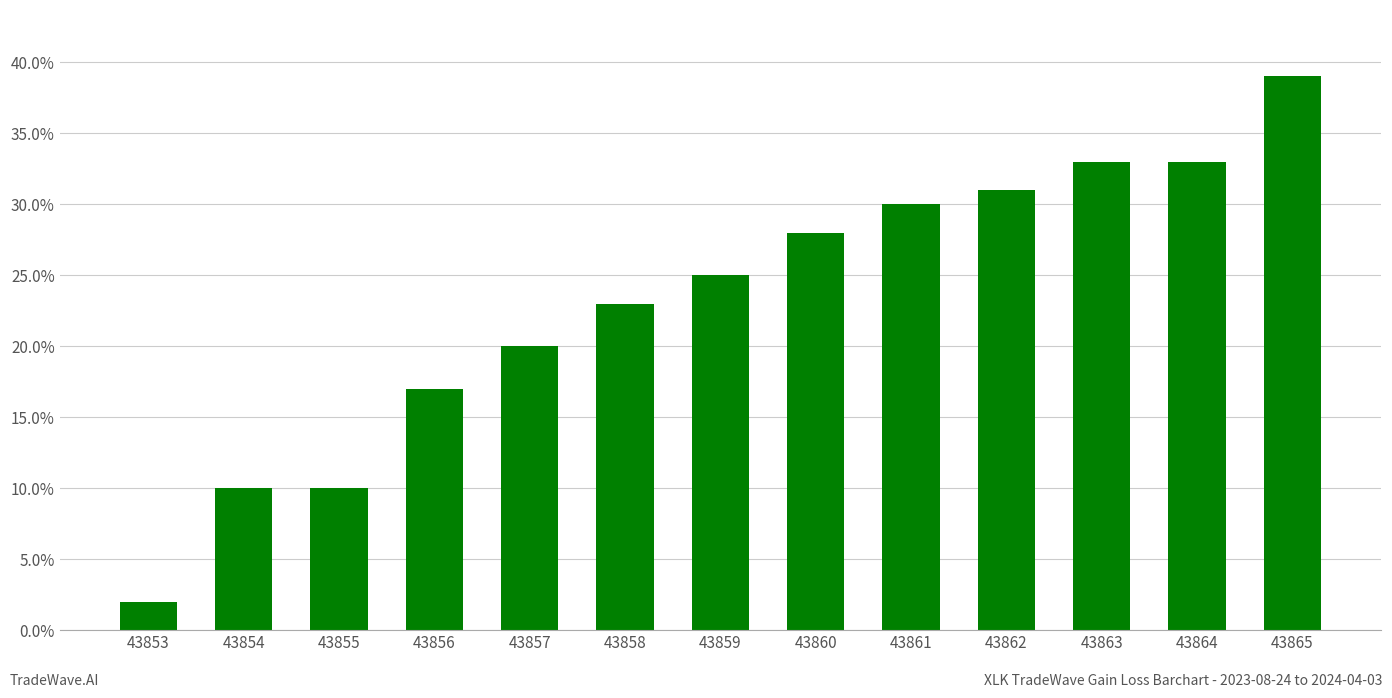

Approximately how many times larger is the value at 43855 compared to 43863?

0.3